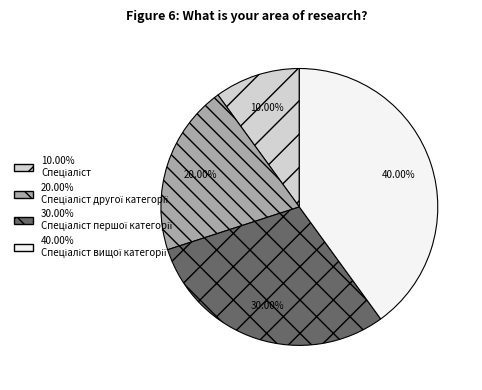

Does any single category account for the majority?

No